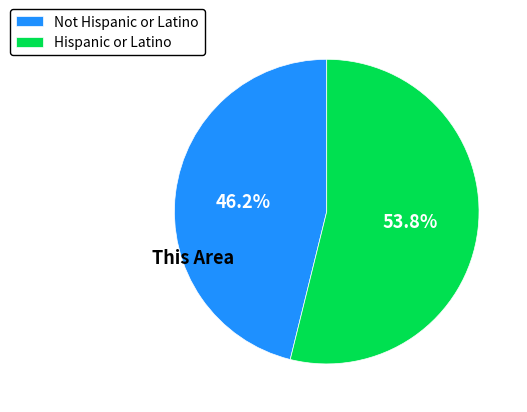

Rank the categories by value from lowest to highest.

Not Hispanic or Latino, Hispanic or Latino